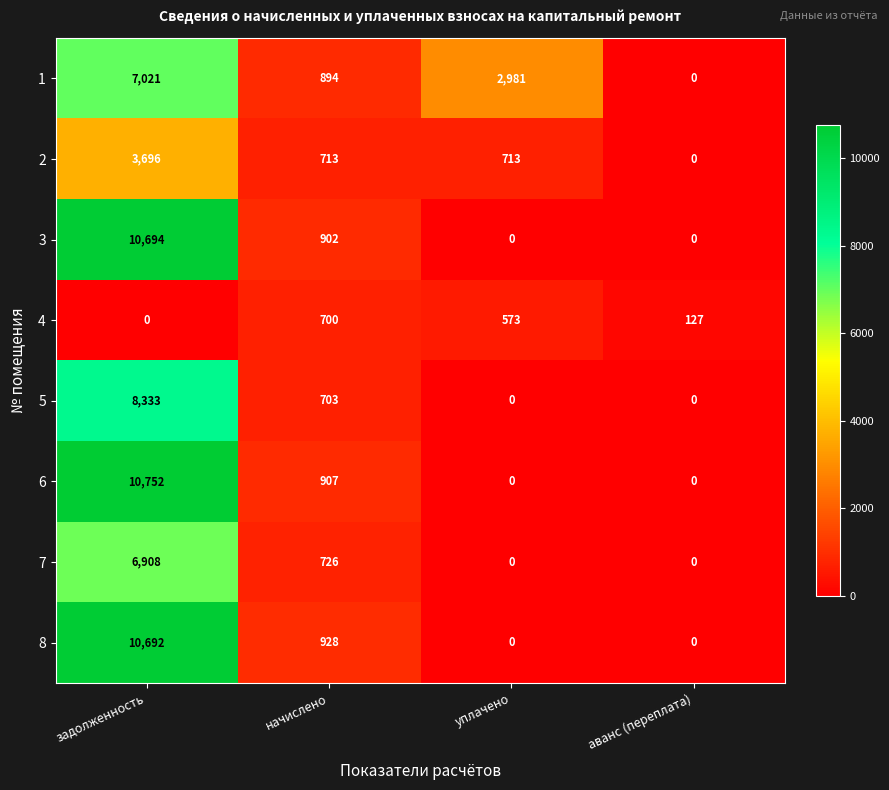

What is the average value of the 4 series?

350